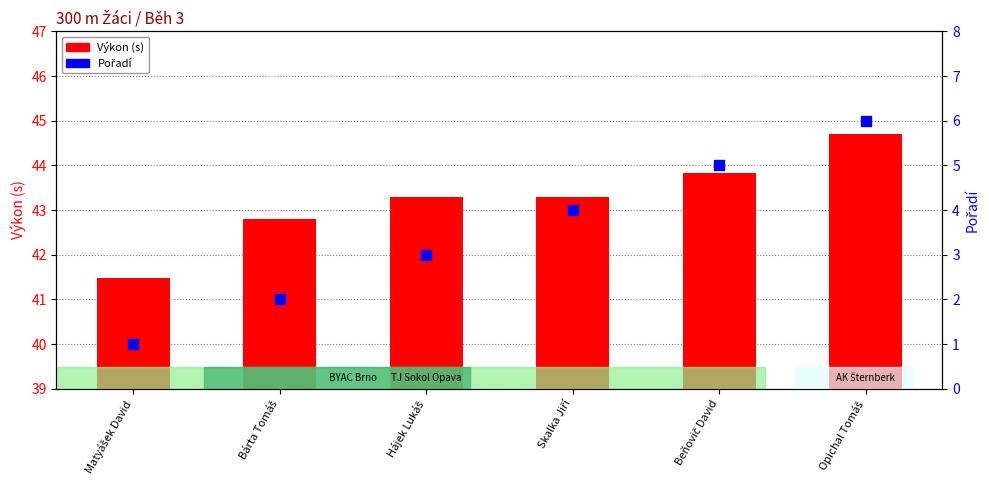

What are all the series names shown in the legend?

Výkon (s), Pořadí